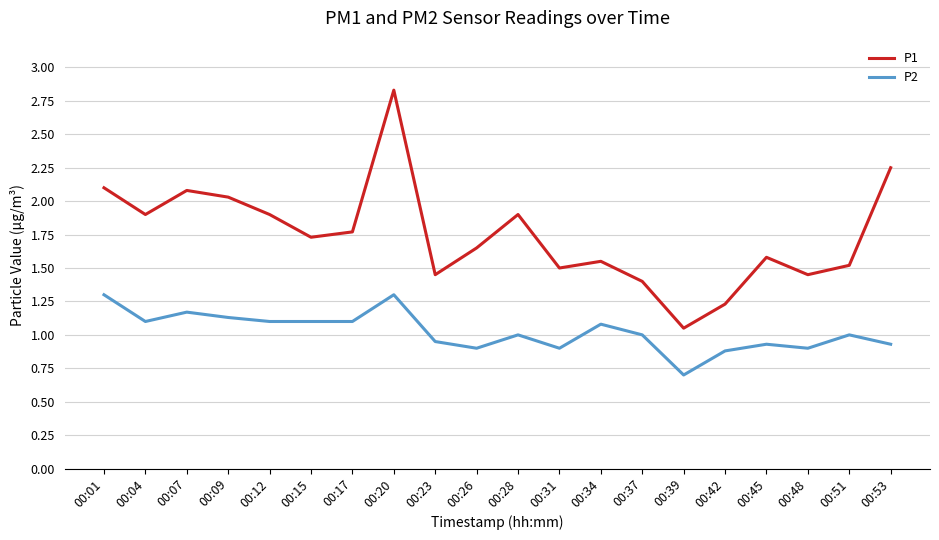

What is the total value across all series at 00:31?

2.4